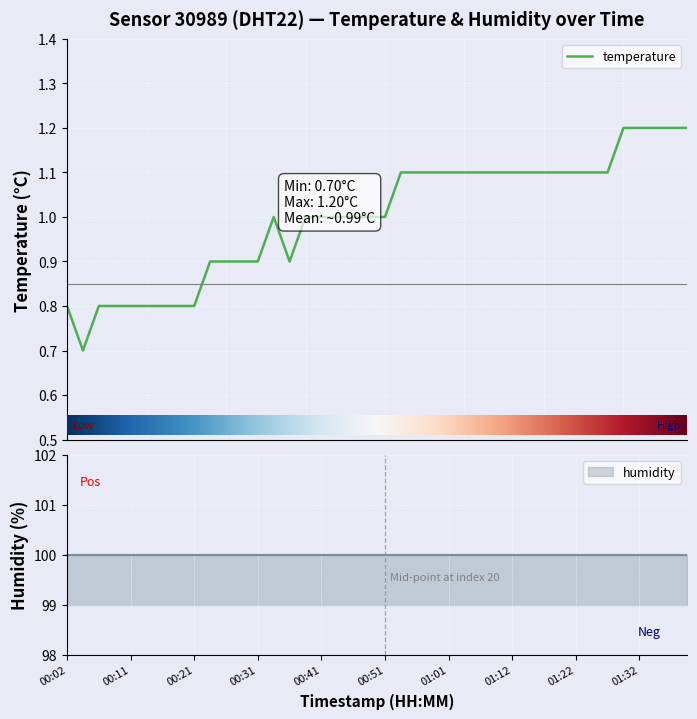

How many lines are shown in the chart?

1